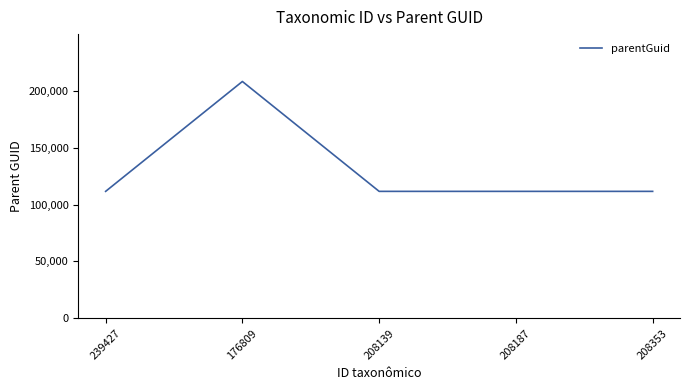

At which category does the data reach its first local peak?

176809